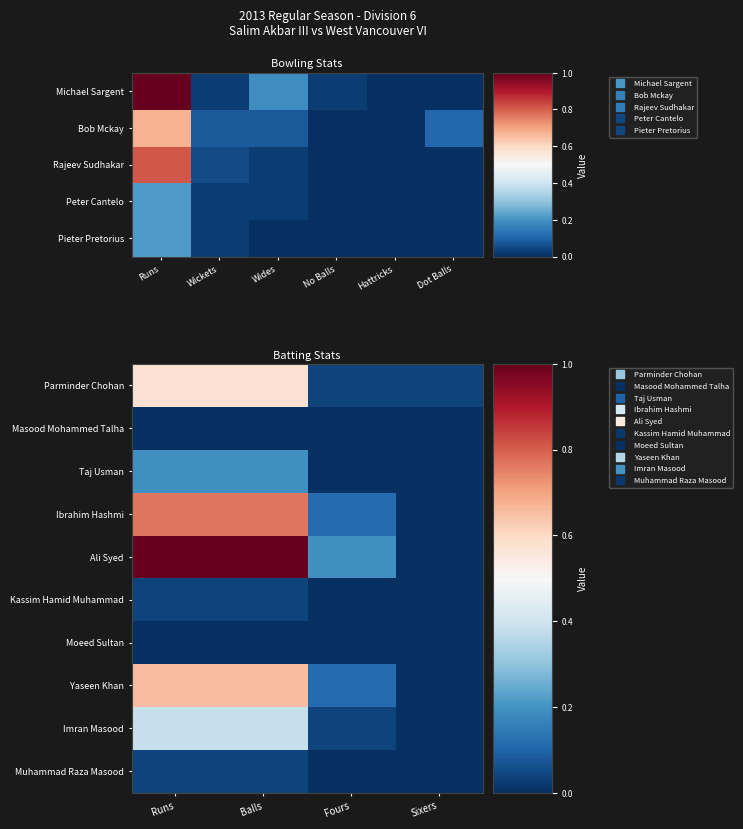

Count the number of categories in the chart.

4